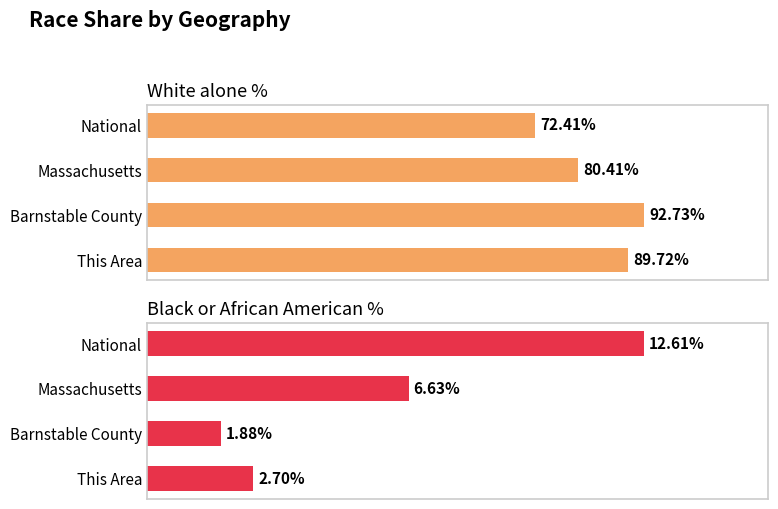

How many data points in Black or African American % are above 6?

2